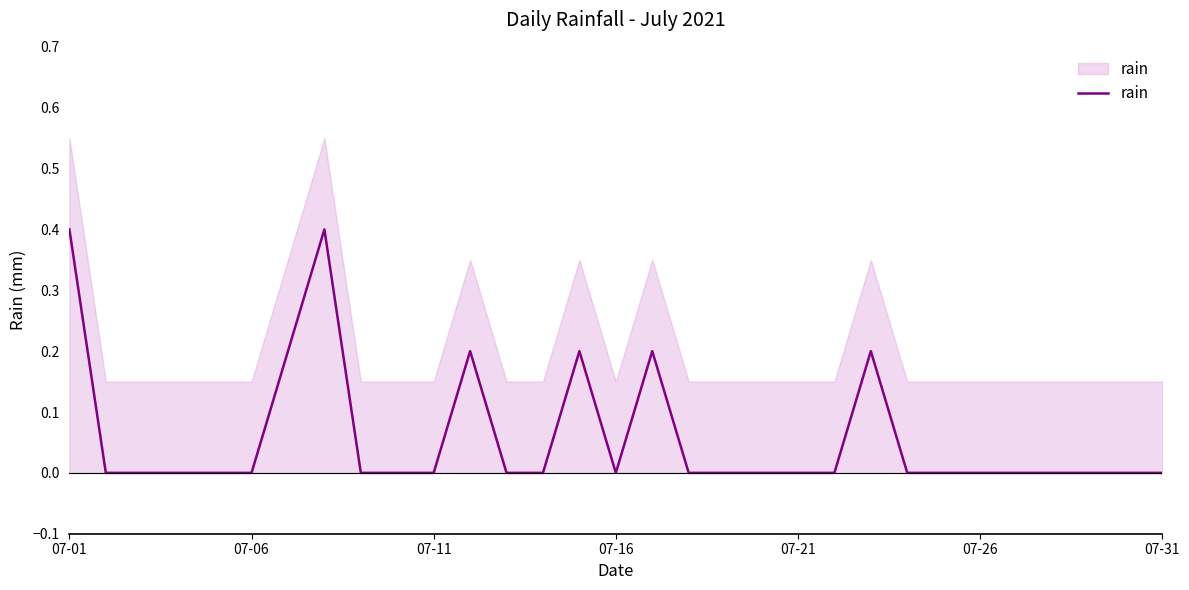

Is it true that the value at 07-26 is 0.2?

False